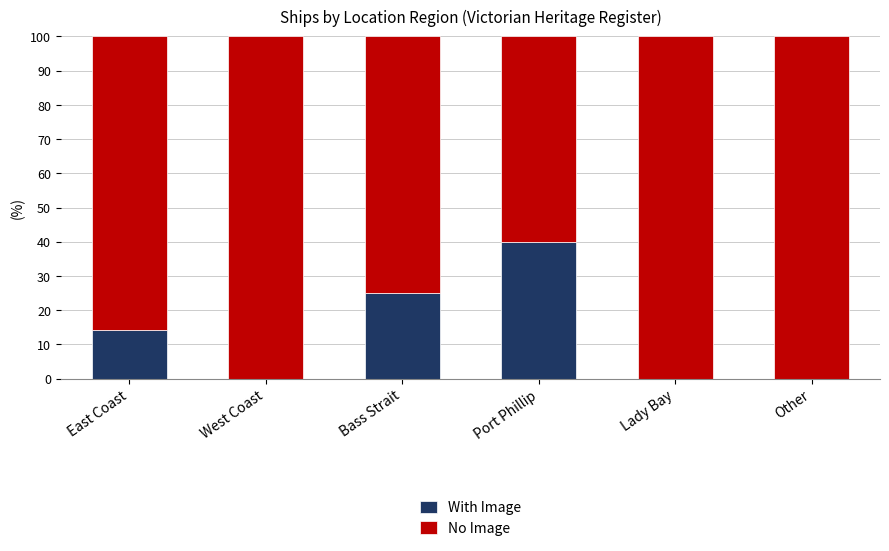

True or false: With Image has a value of 14.3 at East Coast.

True